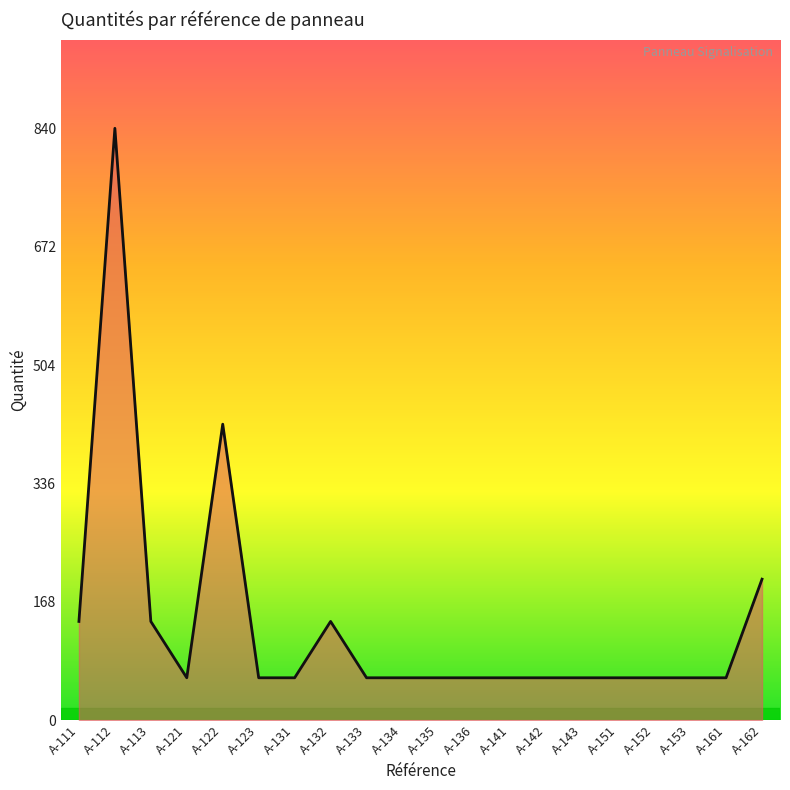

What is the difference between the values at A-141 and A-162?

140